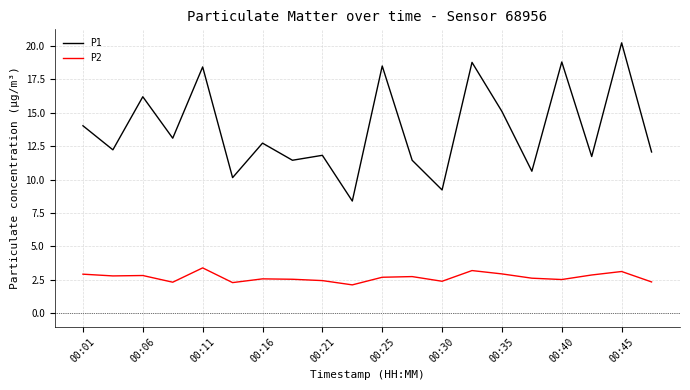

What is the maximum value for P2?

3.4